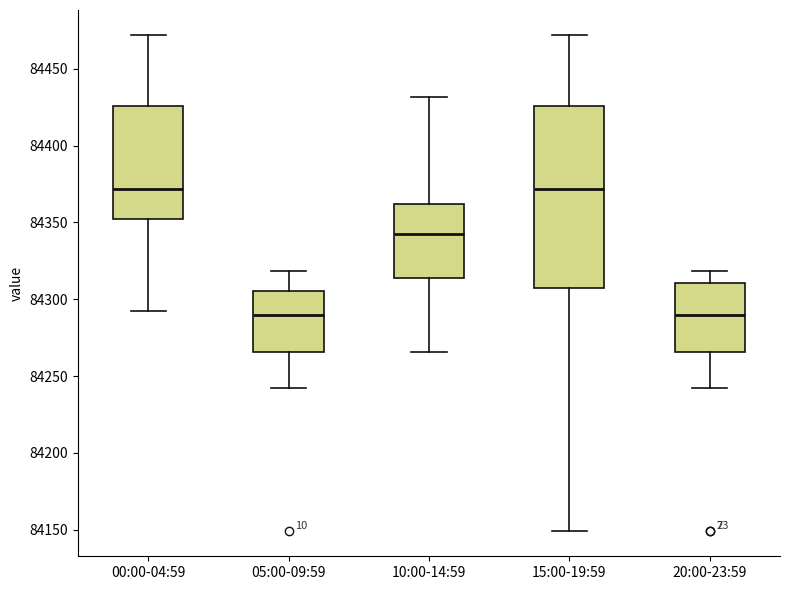

Where is the lower edge of the box for 00:00-04:59 on the y-axis? The values are not printed on the chart, so give them approximately, as read against the axis.

84350